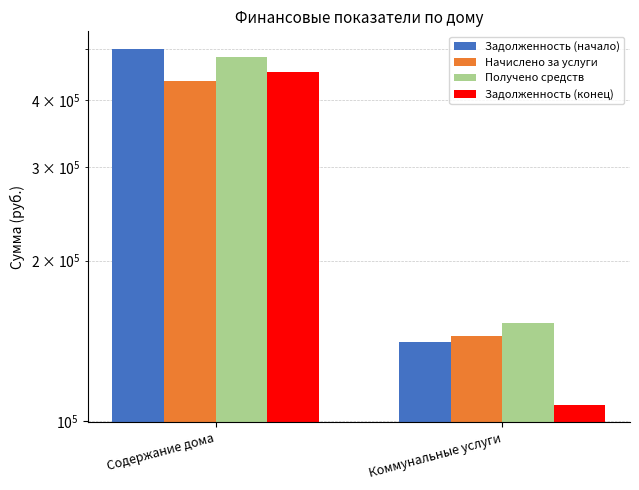

At which label does Начислено за услуги reach its peak?

Содержание дома